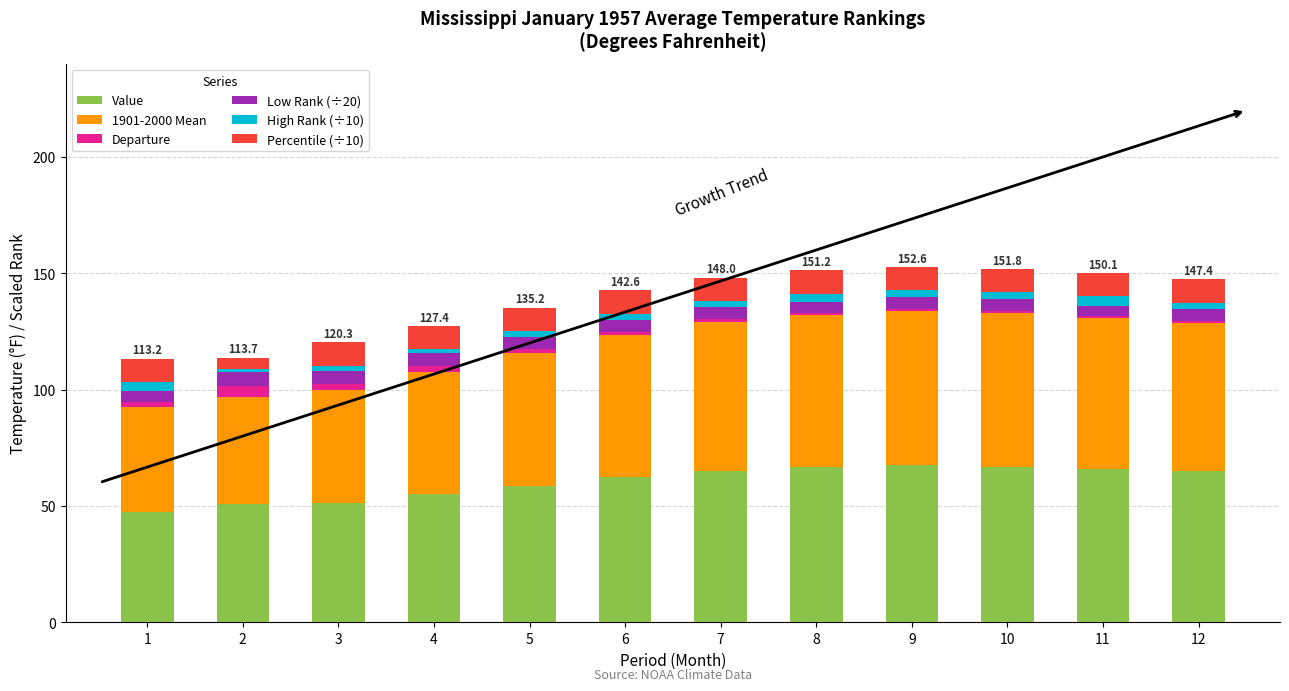

What is the difference between the maximum and minimum values in the Value series?

20.0